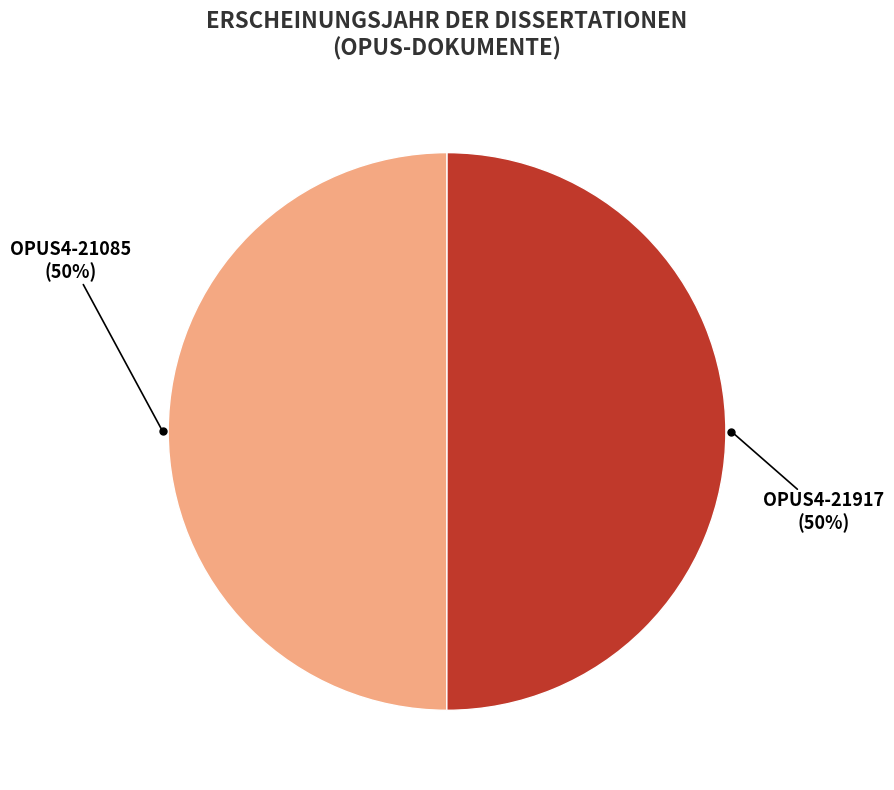

How many segments does this pie chart have?

2